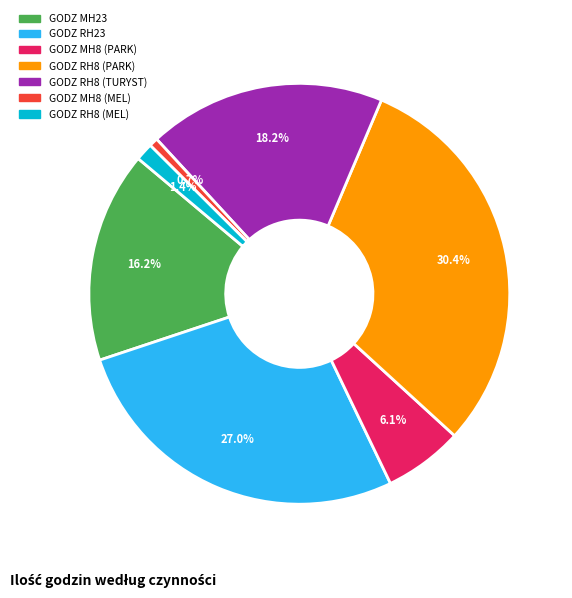

Does GODZ MH8 (PARK) represent more than half of the total?

No